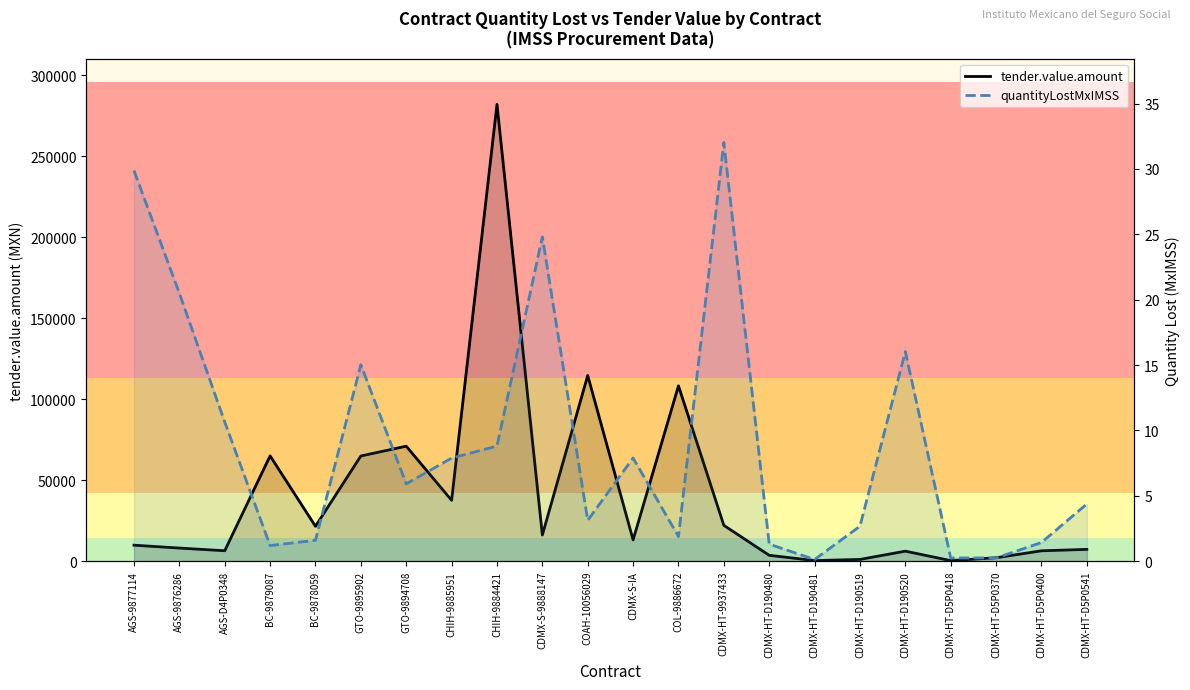

True or false: quantityLostMxIMSS and tender.value.amount intersect in this chart.

False